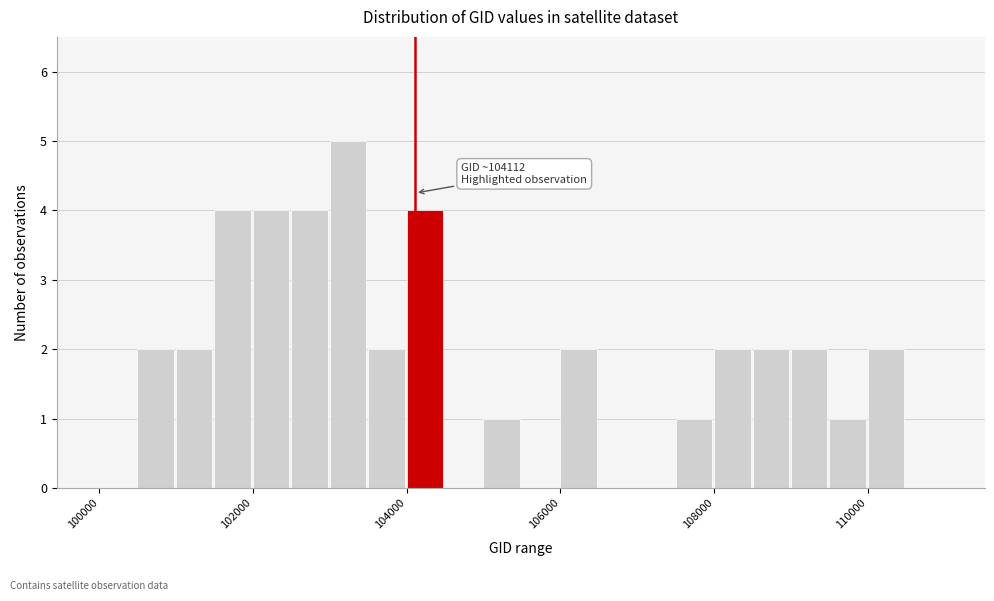

Around what value on the x-axis is the tallest bar? Give the approximate position of its centre, as read against the axis.

103200